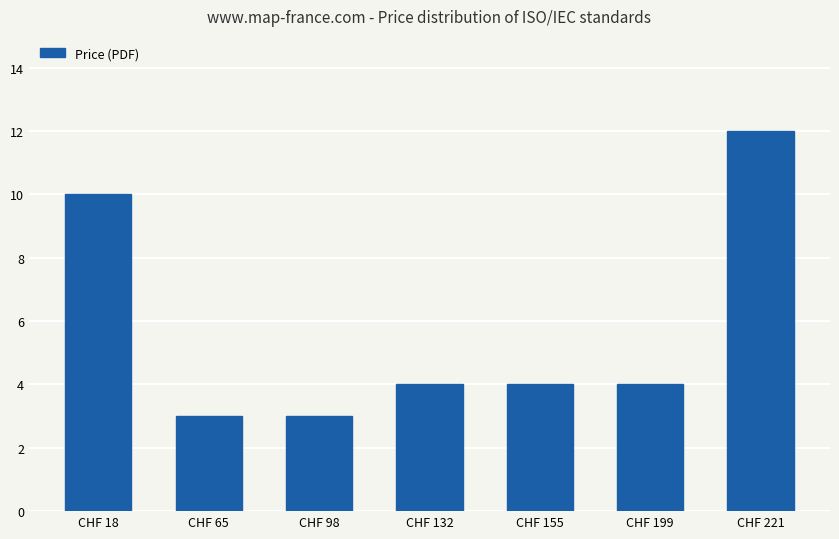

Which label corresponds to the largest value in the chart?

CHF 221